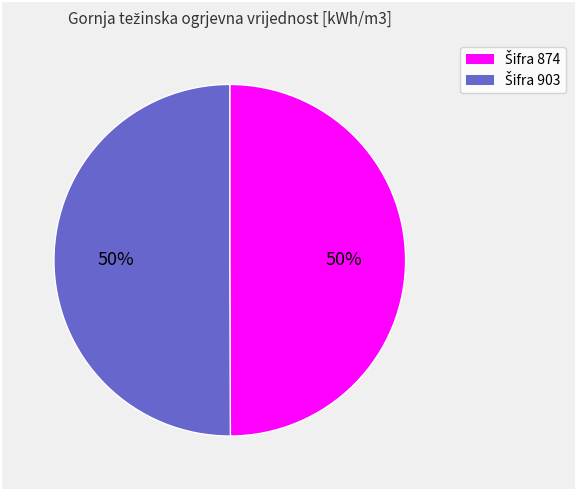

To the nearest percent, what is the average slice percentage?

50%